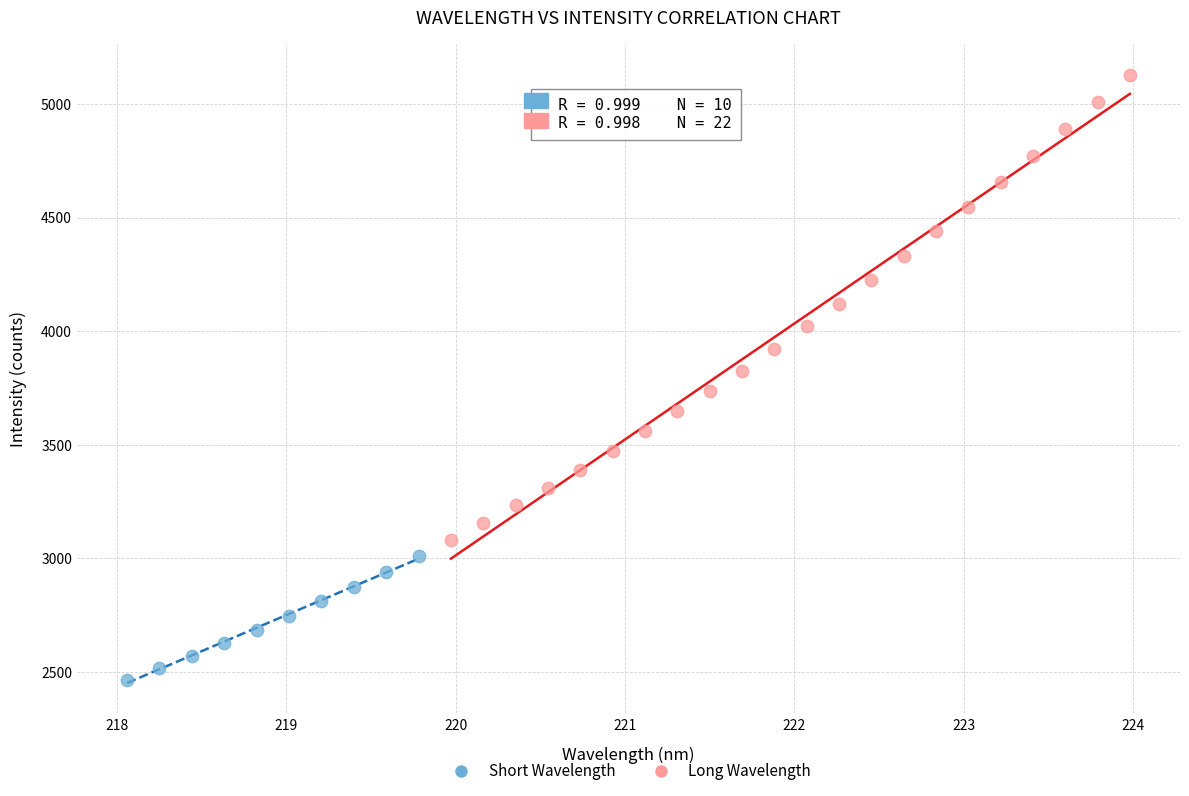

Which series contains the lowest Y value?

Short Wavelength